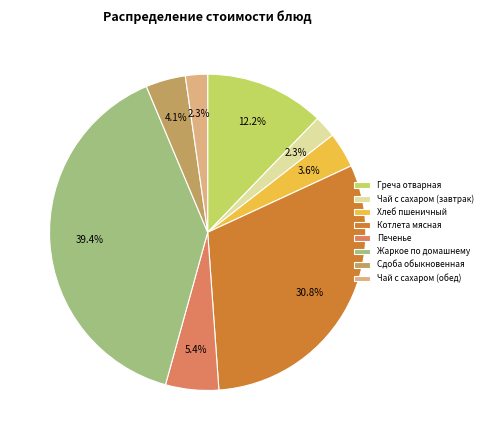

To the nearest percent, what is the difference between the Хлеб пшеничный and Чай с сахаром (завтрак) slice percentages?

1%